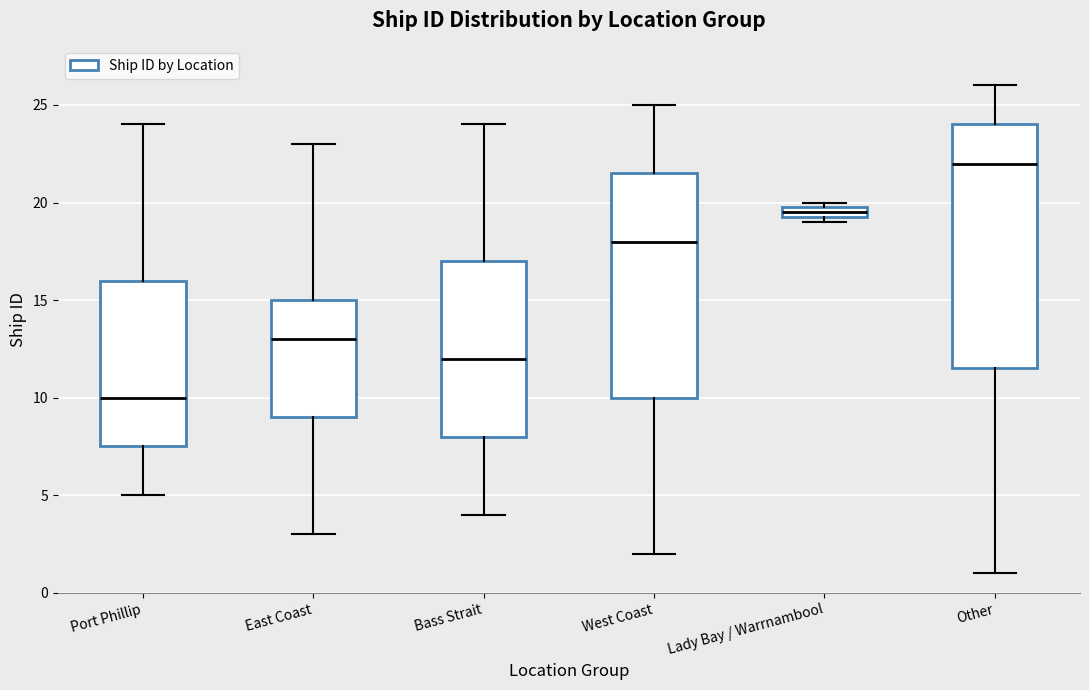

Which box's median line is the highest?

Other